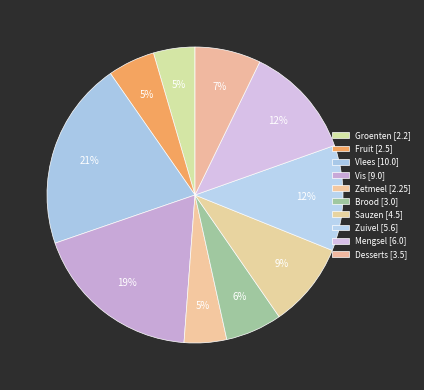

Count the number of slices in the pie.

10